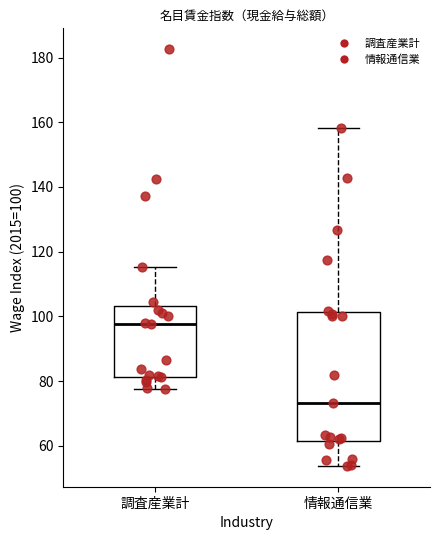

Reading left to right, read every box against the y-axis: the position of its median line, the range the box covers, and the ends of its whiskers. The values are not printed on the chart, so give them approximately, as read against the axis.

調査産業計: median 98, box 82 to 104, whiskers 78 to 116
情報通信業: median 74, box 62 to 102, whiskers 54 to 158